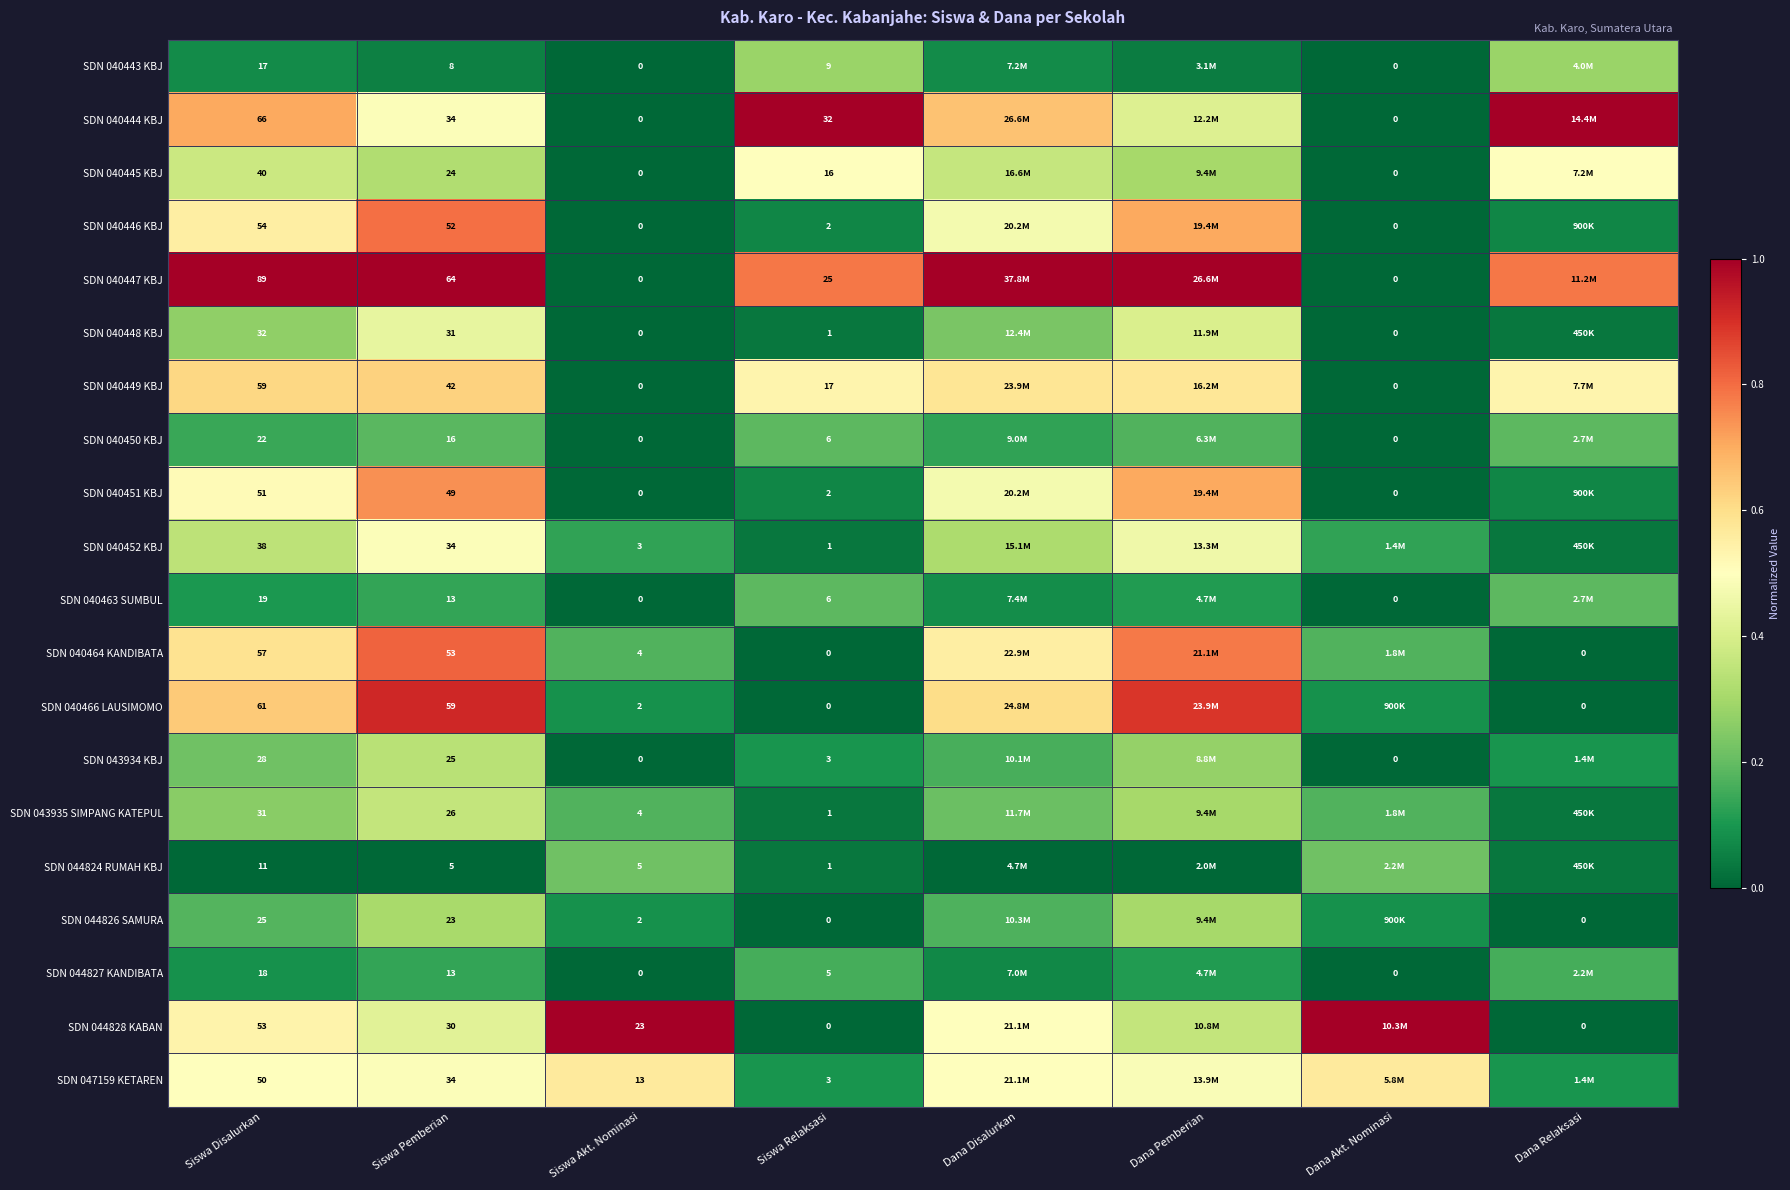

What is the difference between the second highest and second lowest values in the SDN 040443 KBJ series?

0.3